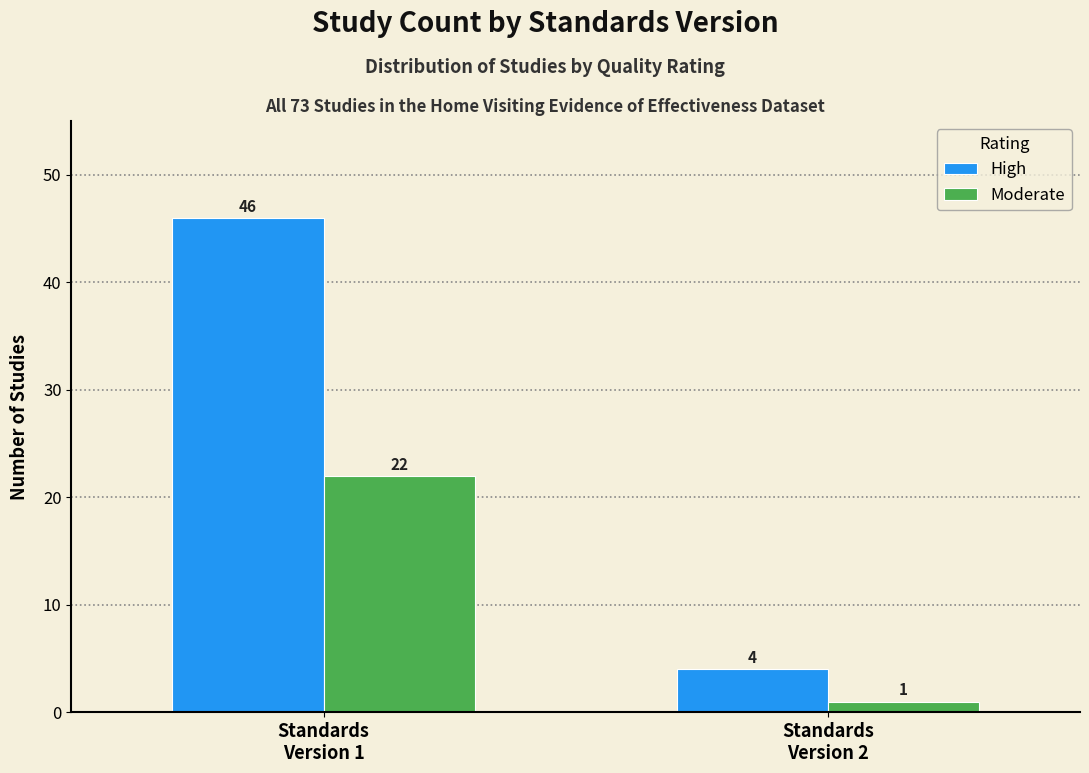

Reading right to left, what are all the values shown in this chart?

High: 4	46
Moderate: 1	22